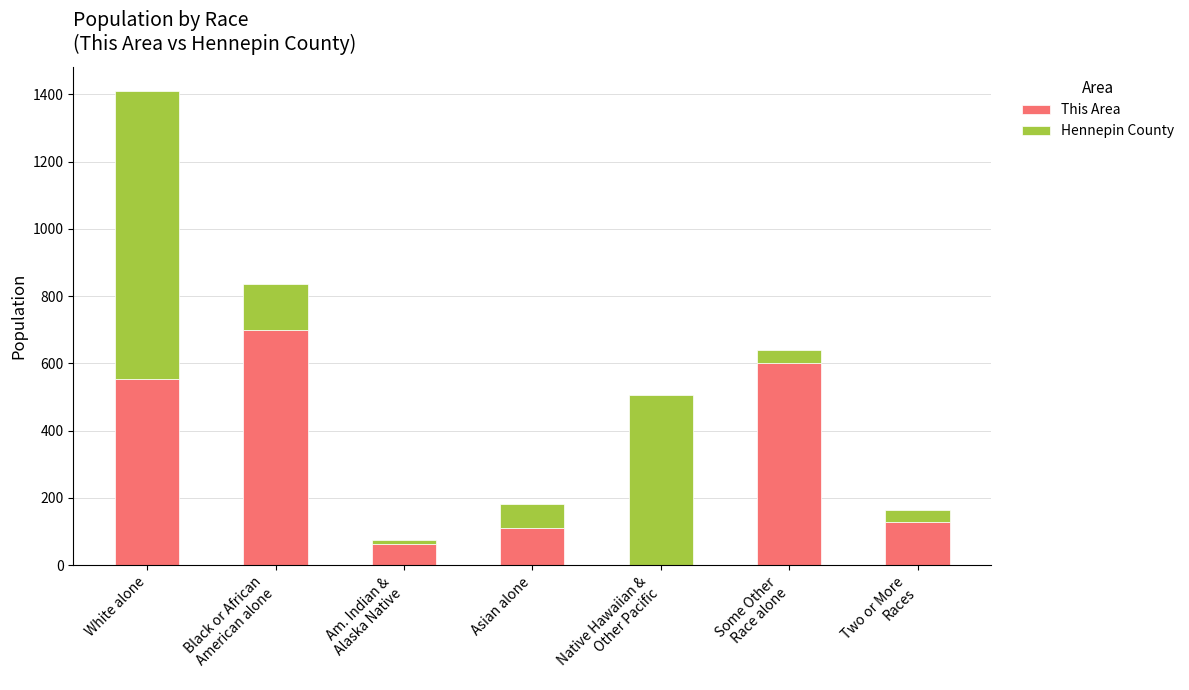

What is the highest value of the This Area series?

701